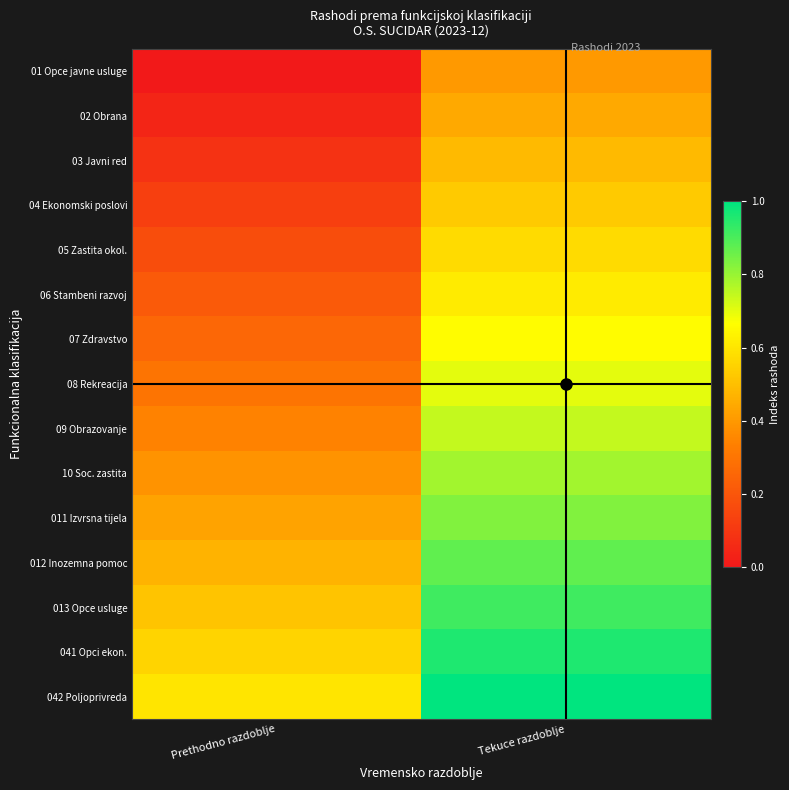

What is the spread (max minus min) of values at Prethodno razdoblje?

0.6